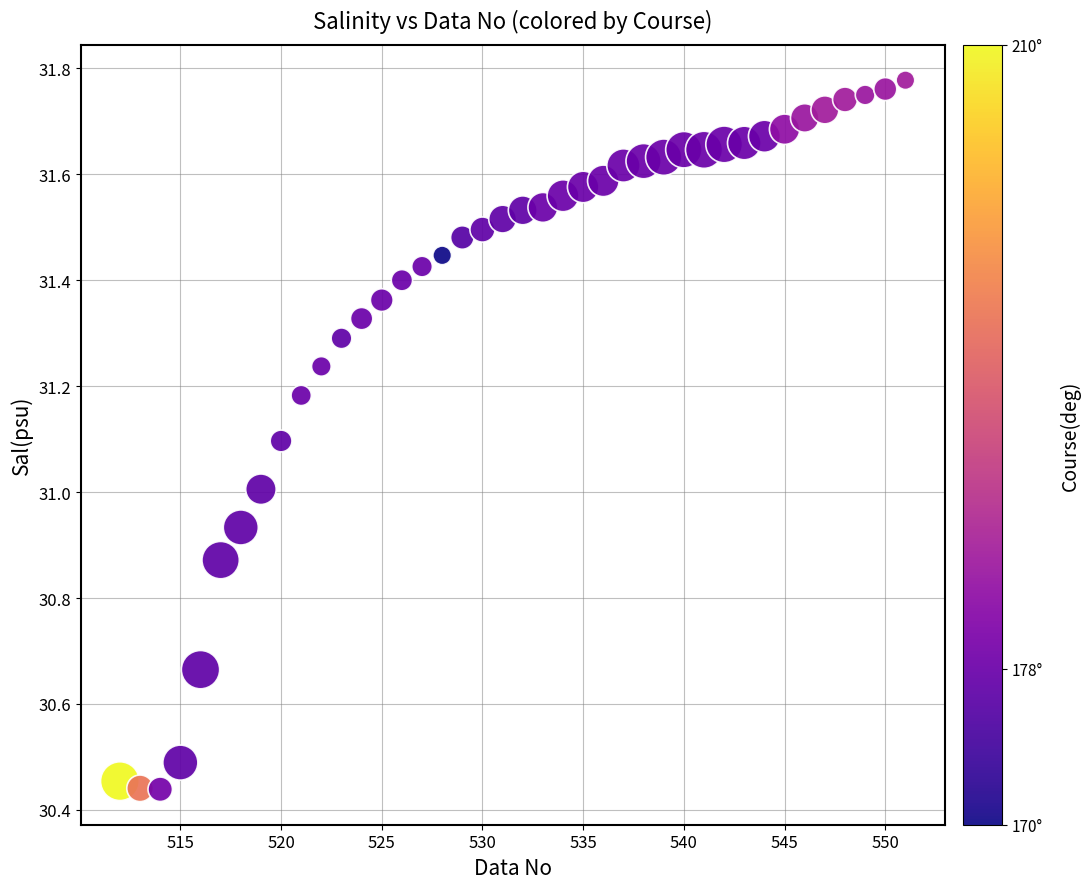

What is the range of X values (max minus min)?

39.0